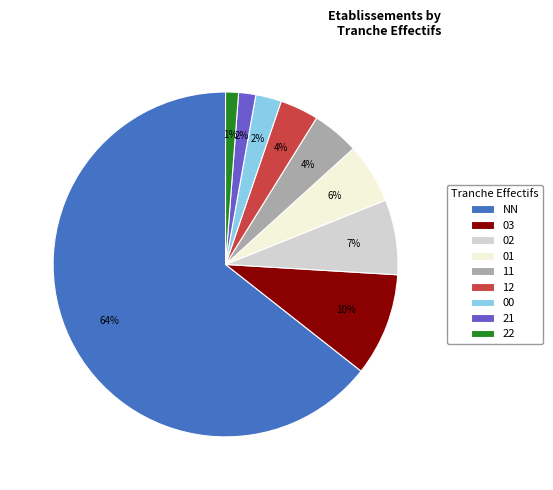

True or false: 02 accounts for 7% of the total.

True